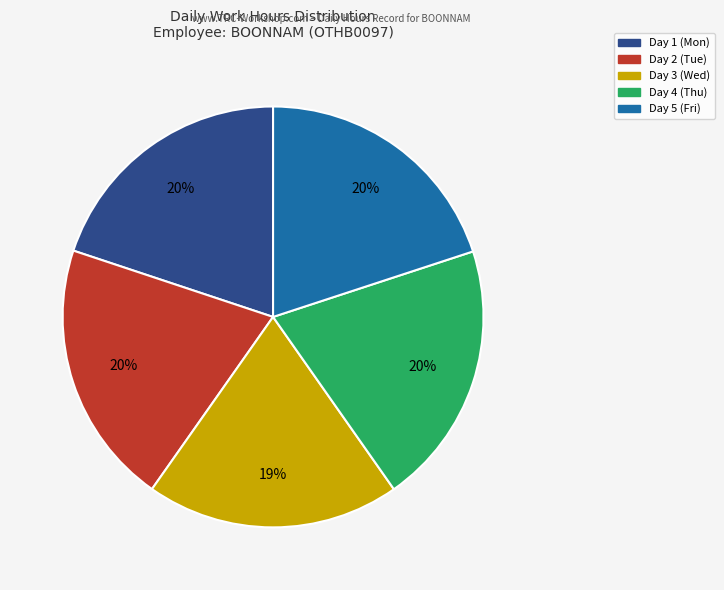

To the nearest percent, what is the difference between the Day 4 (Thu) and Day 3 (Wed) slice percentages?

1%